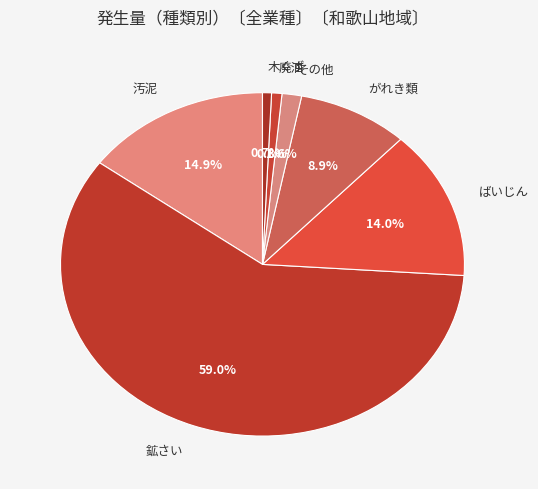

What is the total percentage of がれき類 and 汚泥?

23.8%